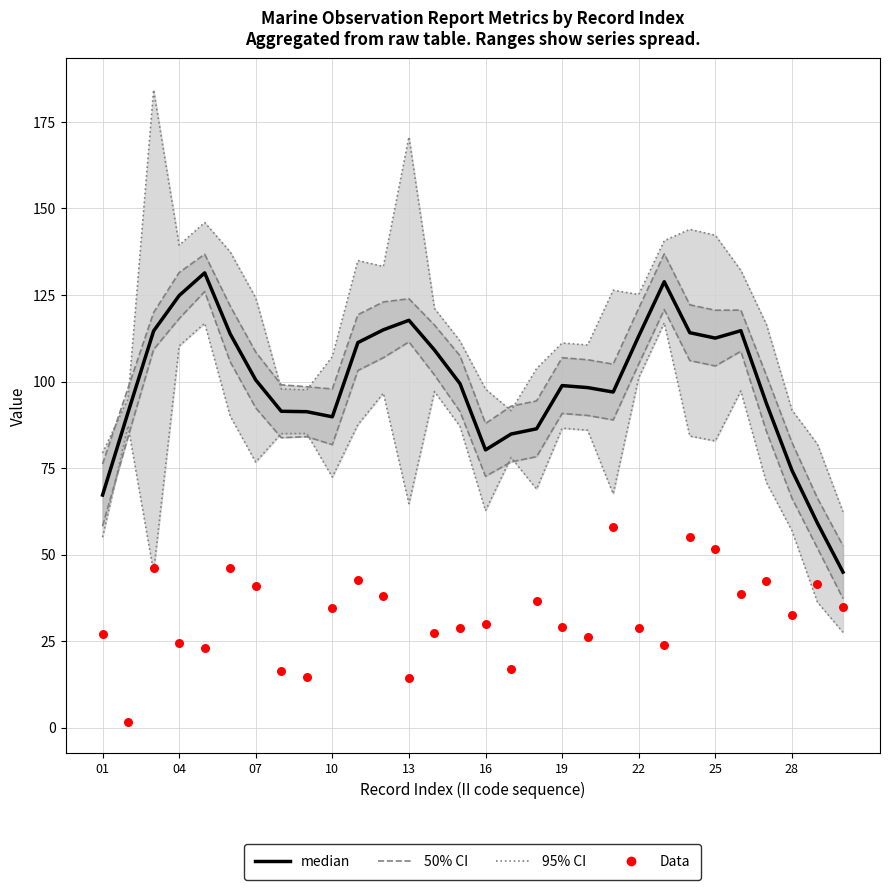

Is the value of Data at 15 greater than the value of median at 07?

No